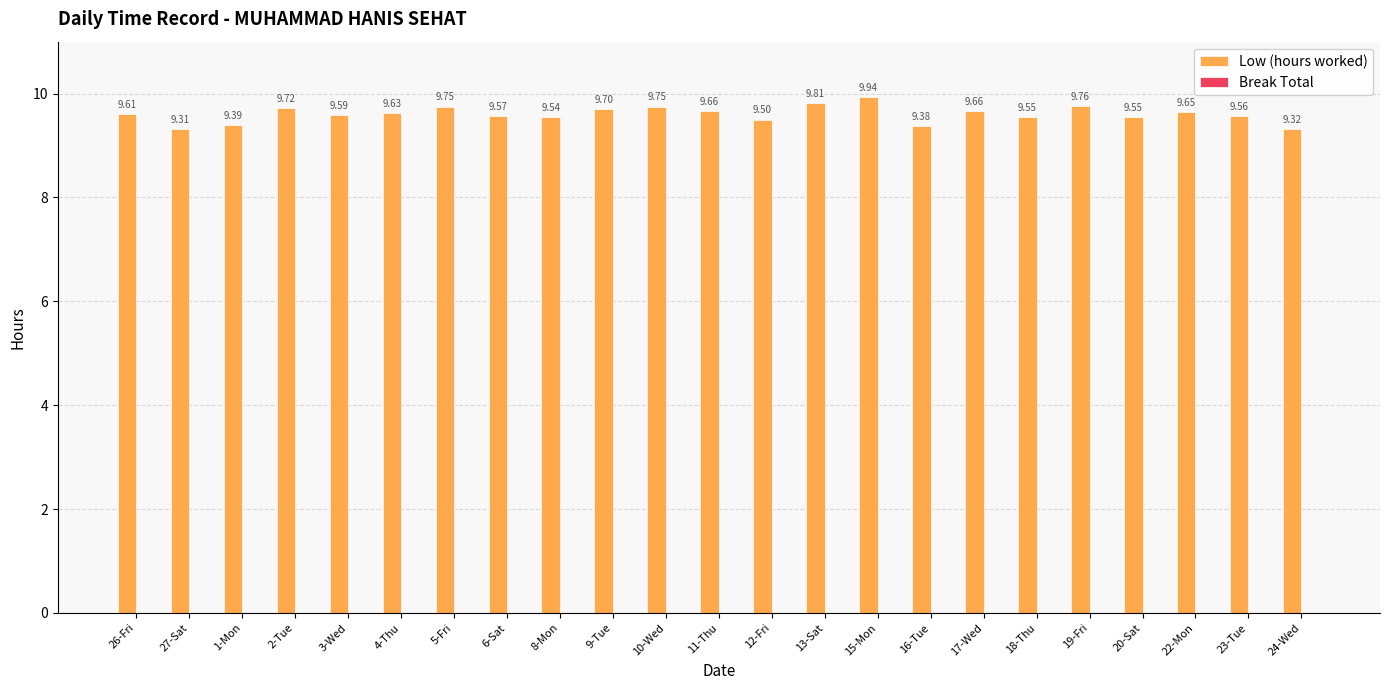

What is the sum of the values at 26-Fri and 3-Wed?

19.2